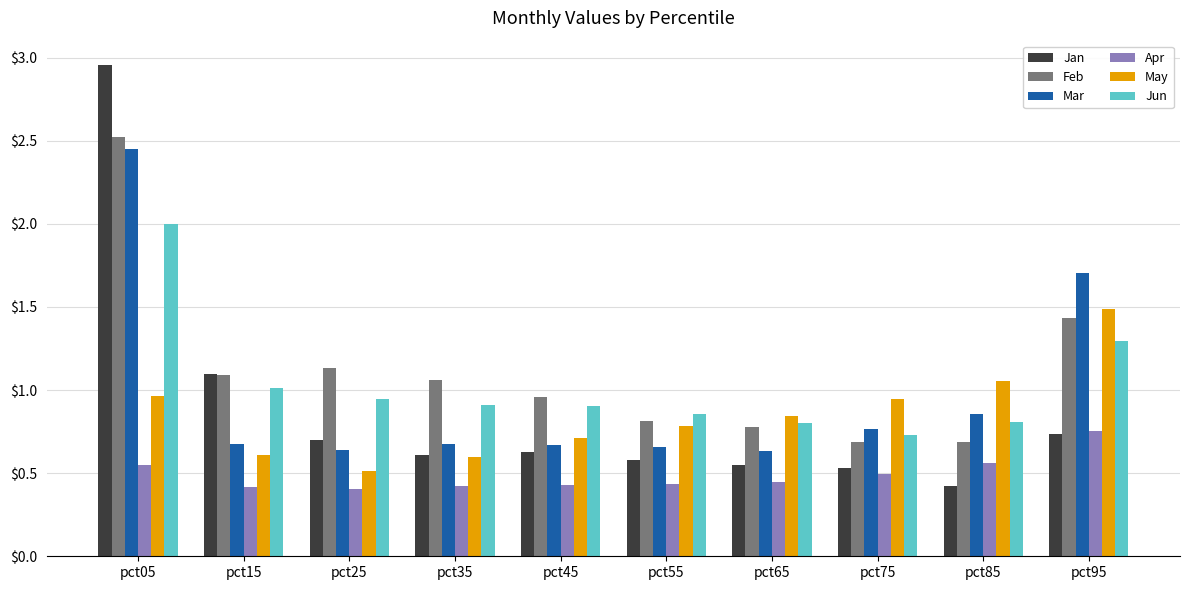

What is the highest value of the Feb series?

2.5